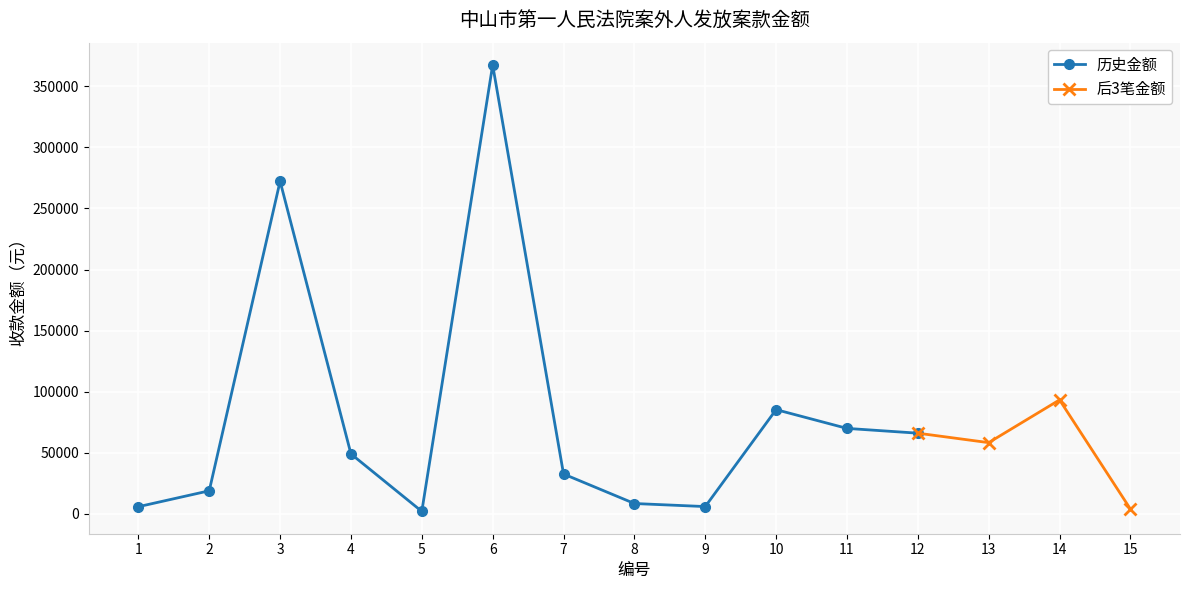

At which category does 历史金额 reach its first local peak?

3